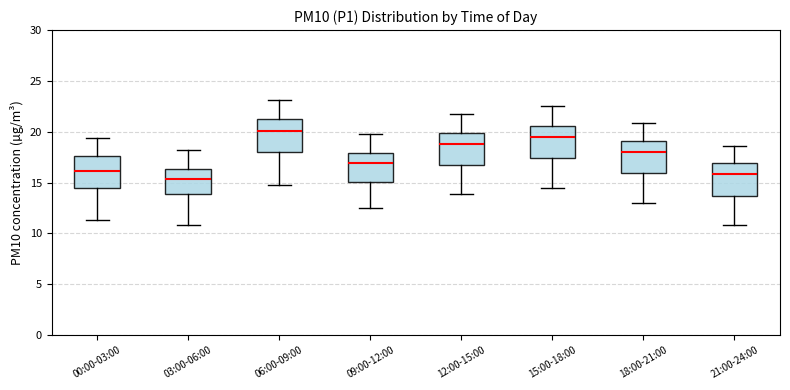

Where does the lower whisker of the box for 06:00-09:00 end on the y-axis? The values are not printed on the chart, so give them approximately, as read against the axis.

15.0